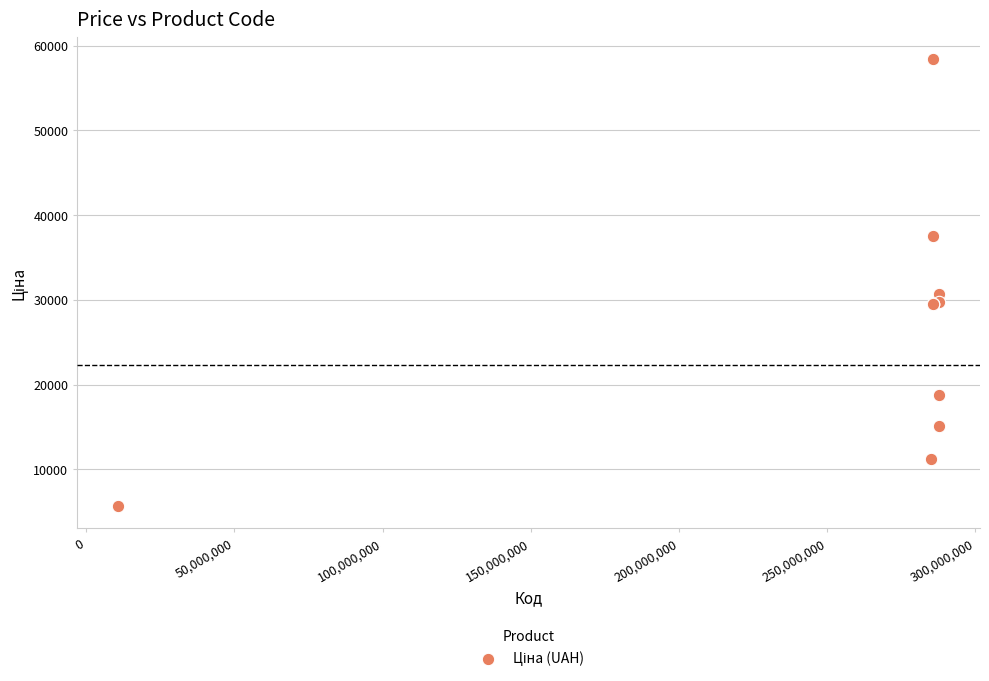

What Y value in the scatter plot is closest to 32050?

30717.1